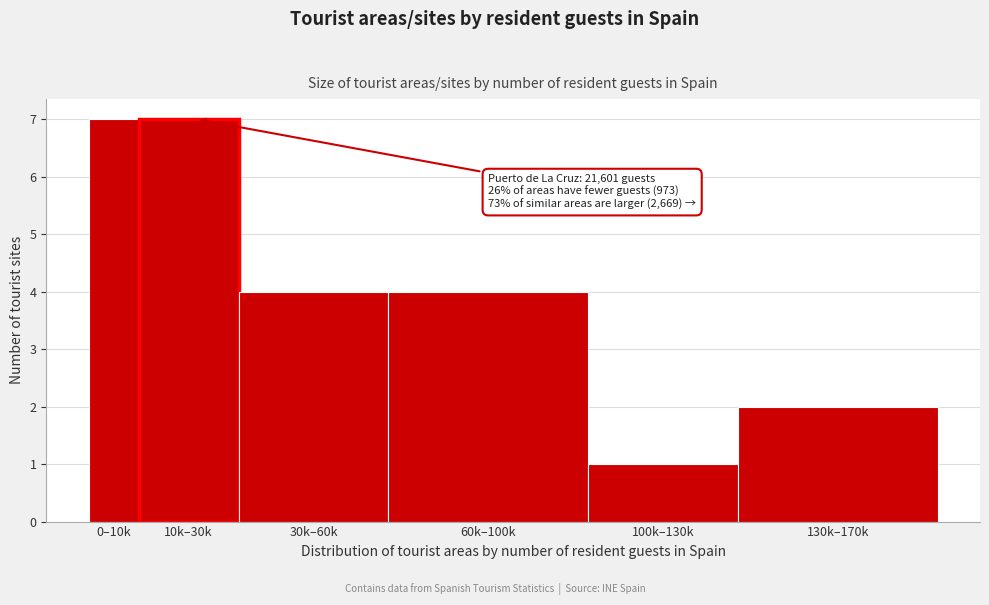

Reading right to left, transcribe all the data shown in this chart.

2	1	4	4	7	7